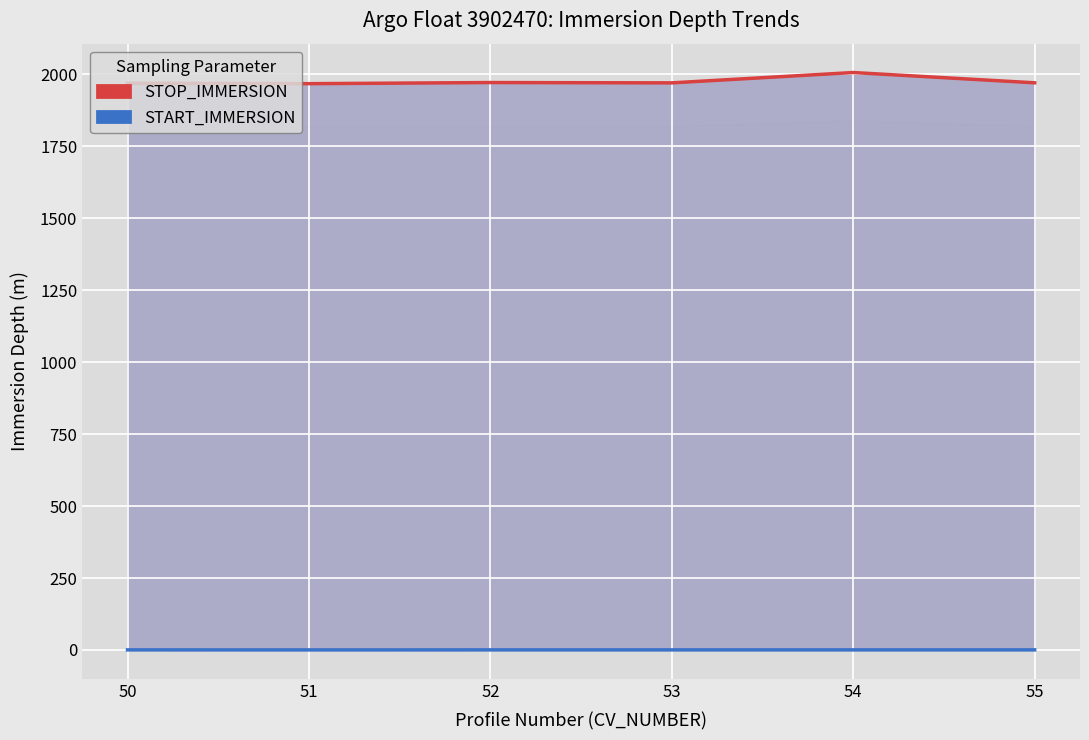

What is the highest value of the STOP_IMMERSION series?

2006.5